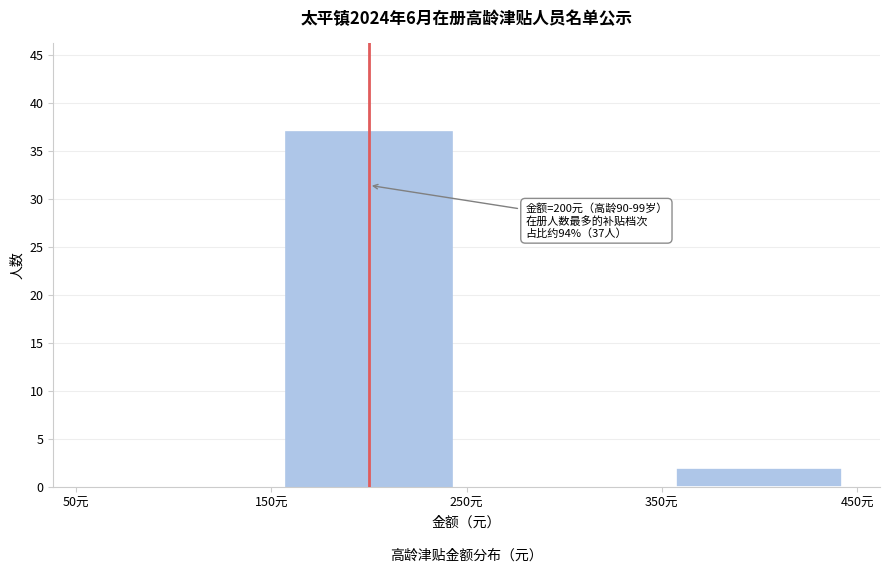

Which range on the x-axis has the tallest bar?

150 to 250